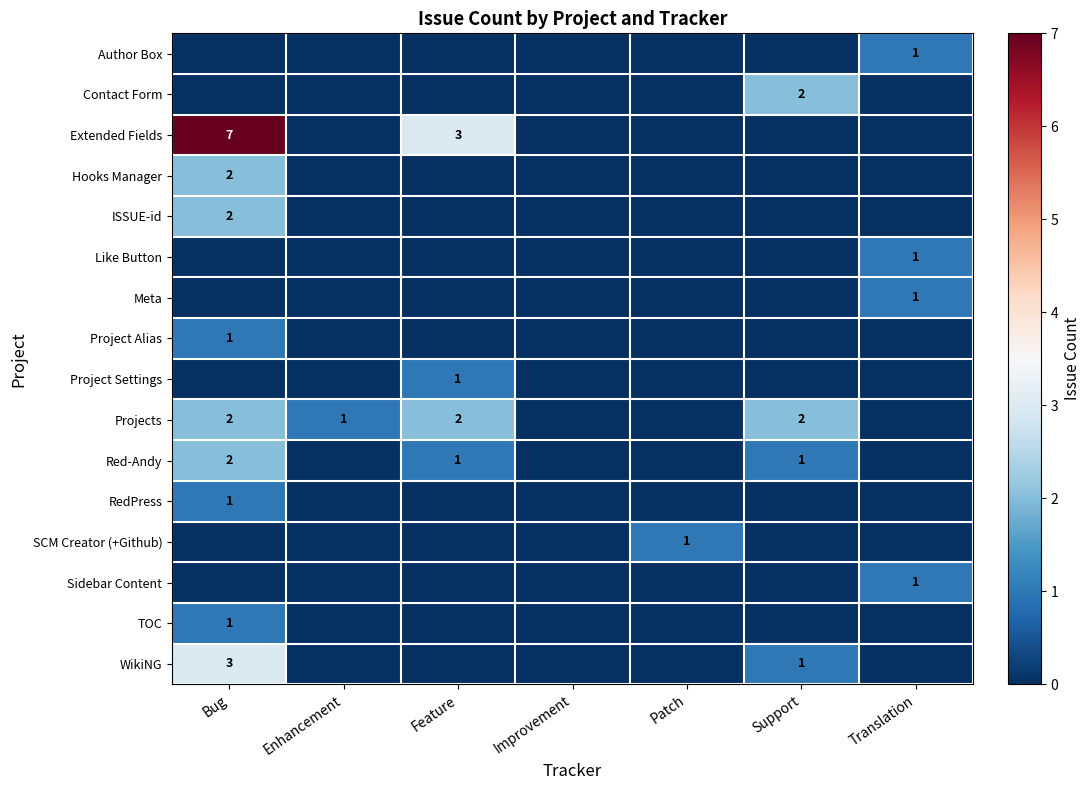

The Meta series shows 1 at Translation. True or false?

True